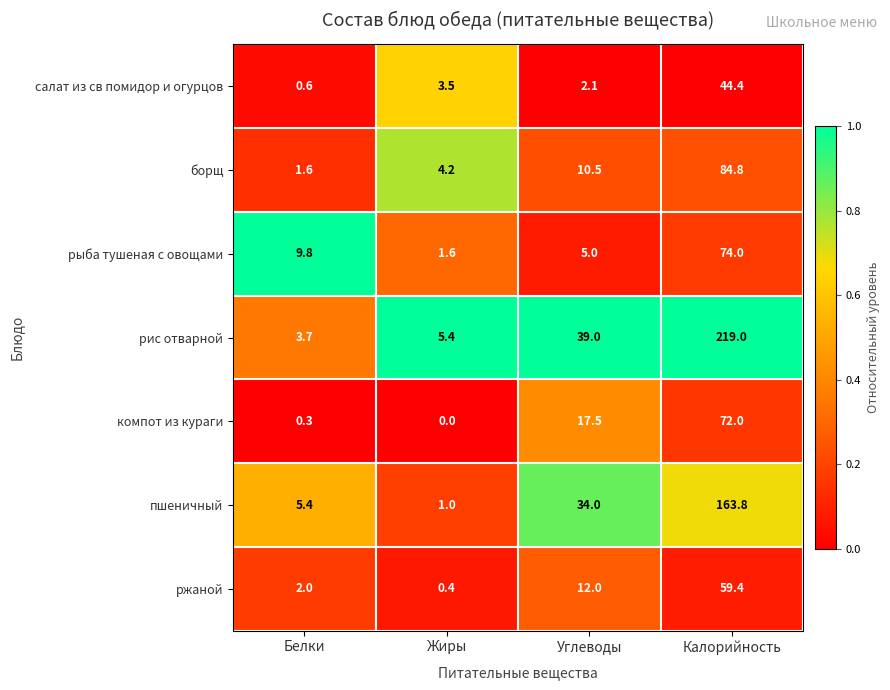

What is the difference between the highest and lowest values at Белки?

9.5